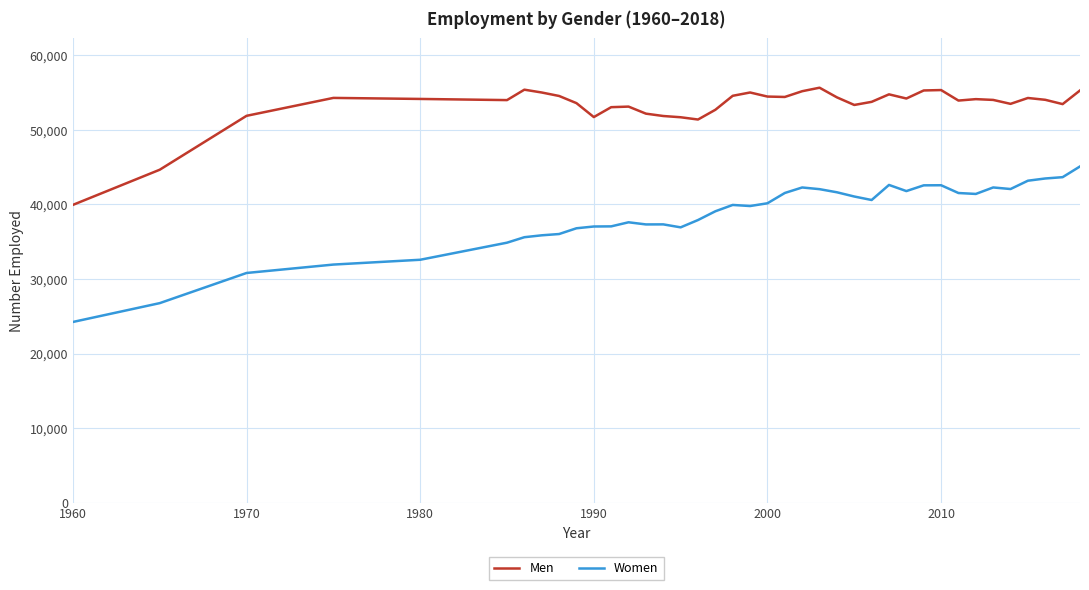

Which series has the largest total across all categories?

Men